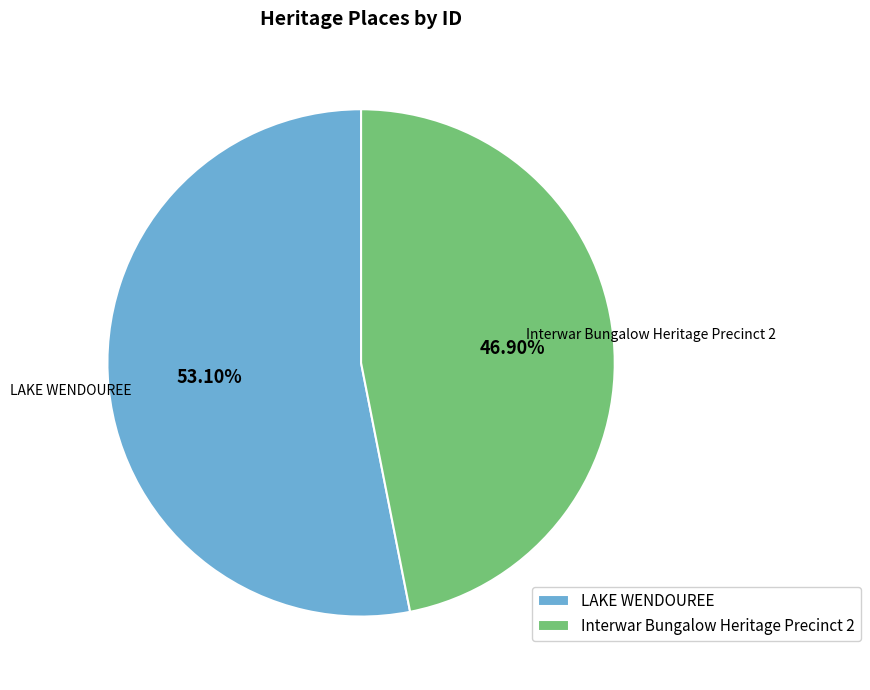

To the nearest percent, what is the average slice percentage?

50%